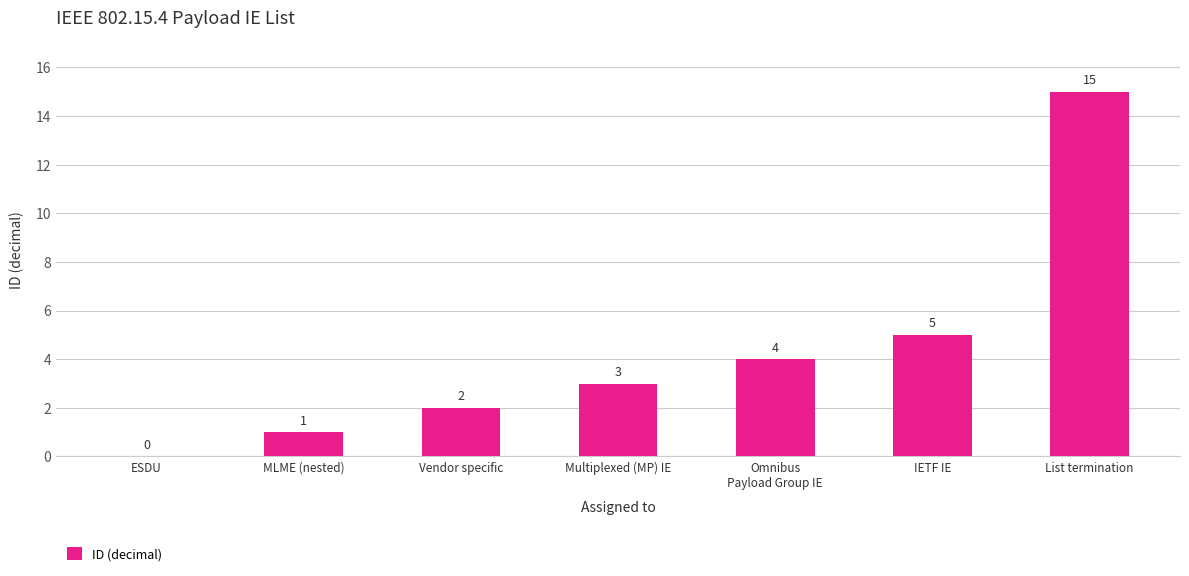

Which has a higher value, ESDU or List termination?

List termination